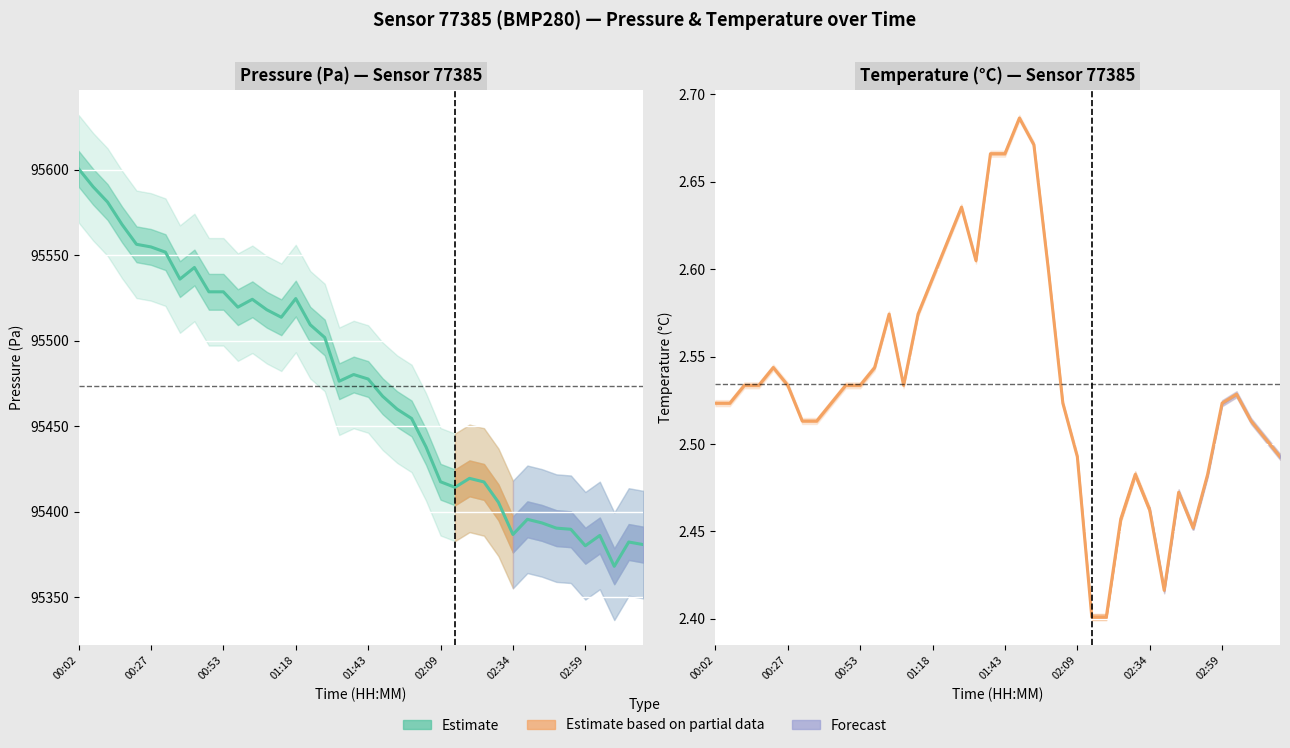

Is it true that temperature equals 2.5 at 24?

True